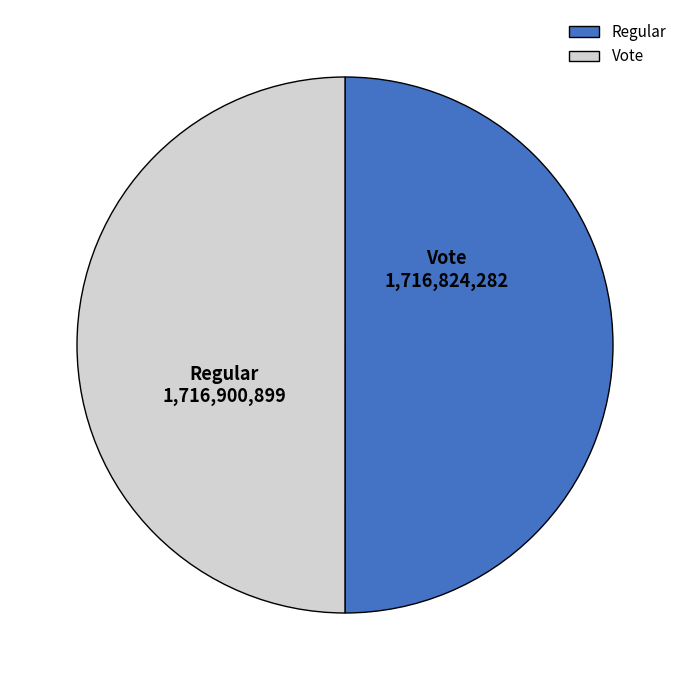

True or false: Regular accounts for 50% of the total.

True